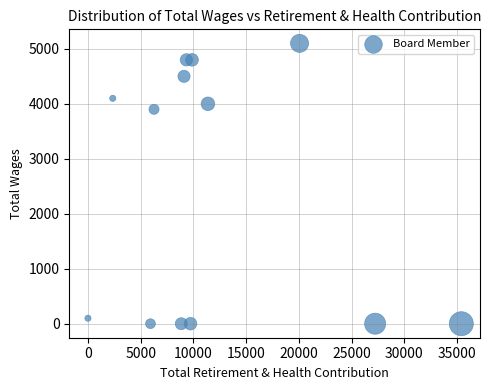

What is the range of X values (max minus min)?

35396